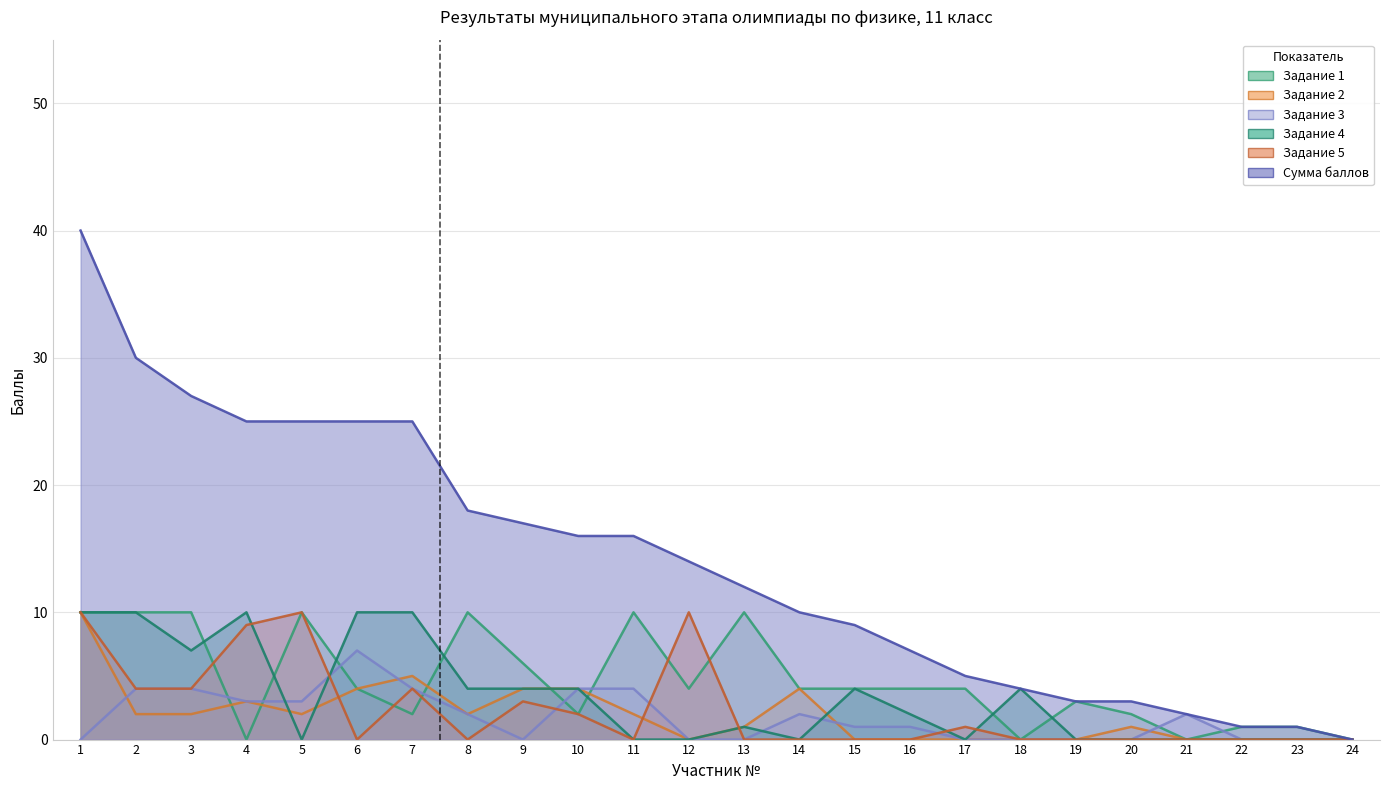

Is the value of Задание 5 at 4 greater than the value of Сумма баллов at 4?

No